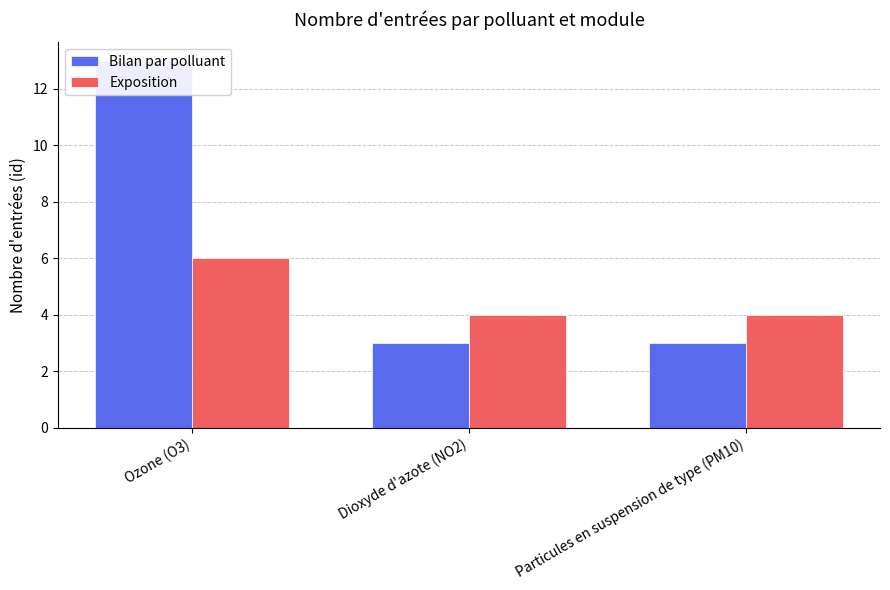

At which label is Bilan par polluant closest to 8?

Ozone (O3)